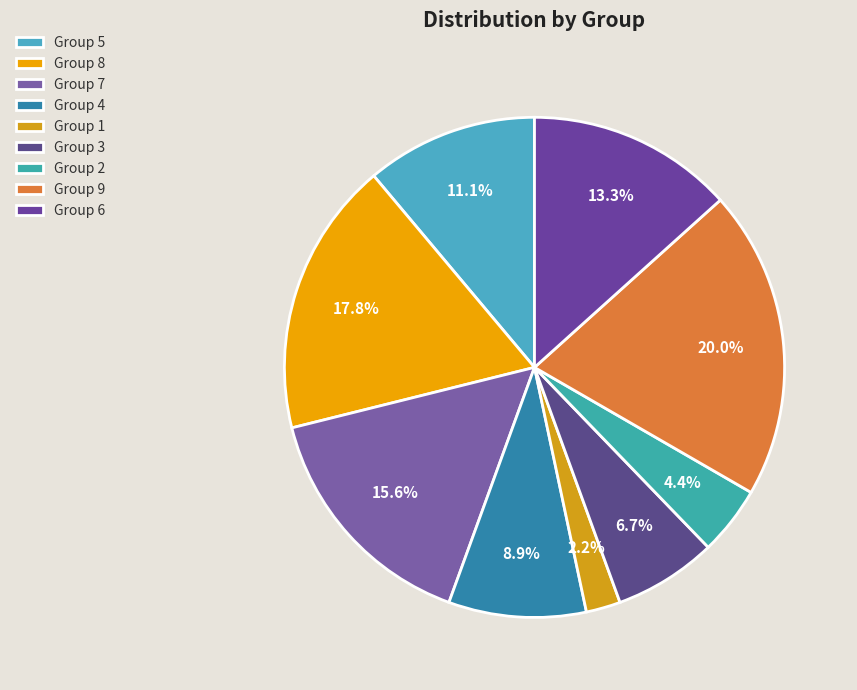

Count the number of slices in the pie.

9